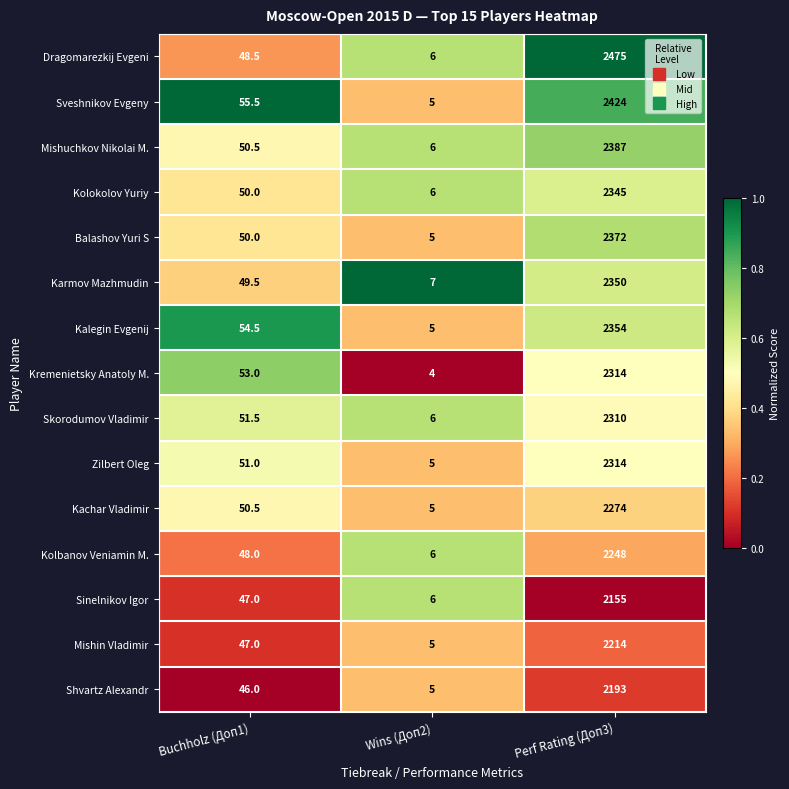

What is the approximate value of Kalegin Evgenij at Buchholz (Доп1)?

54.5